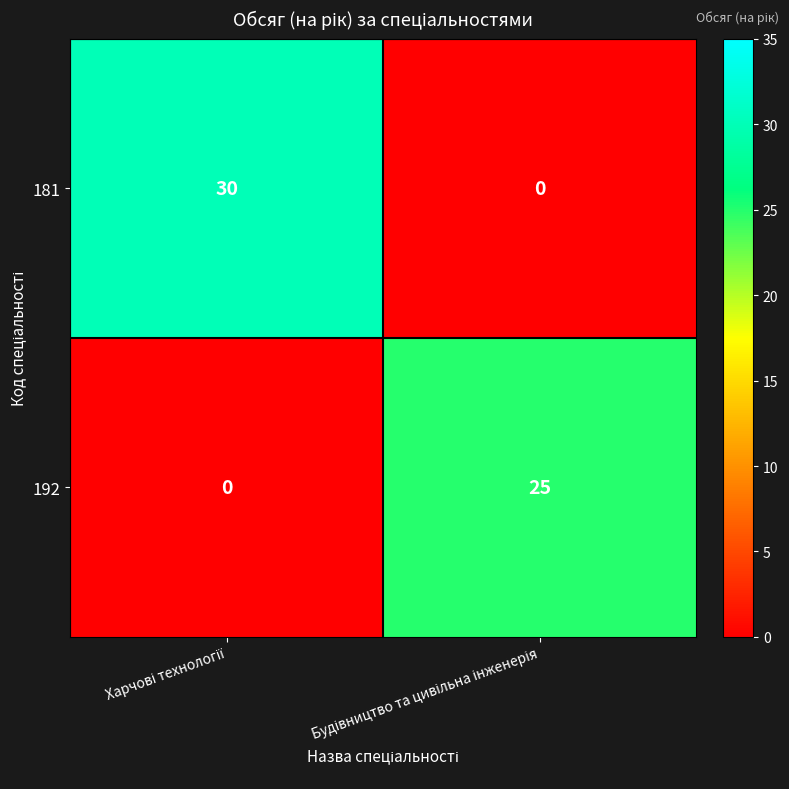

Which series has the largest total across all categories?

181